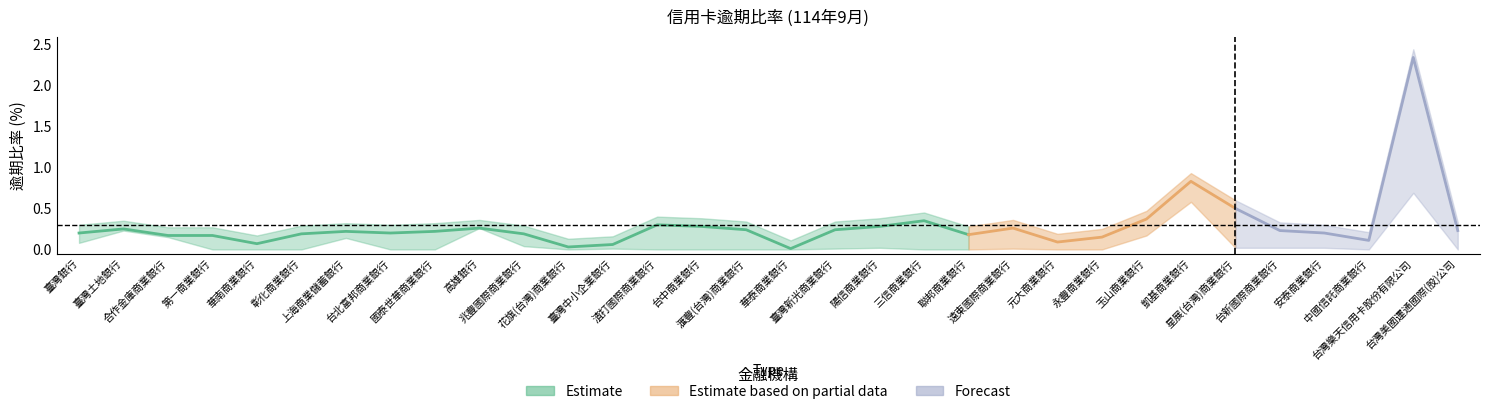

What is the highest value of the 逾期三個月以上比率(%) series?

2.3